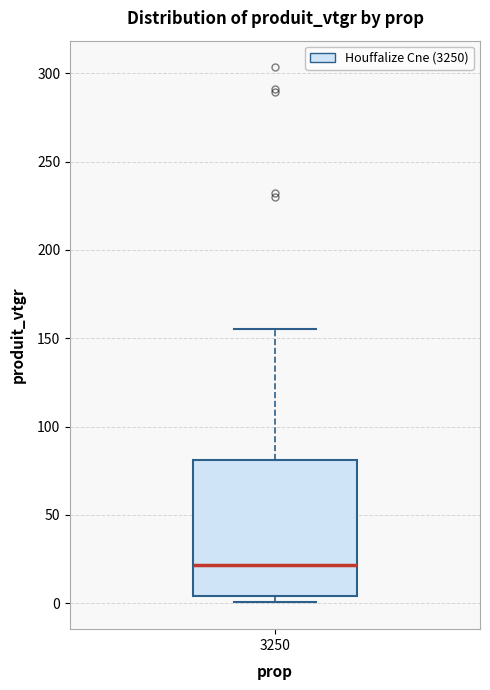

Where does the upper whisker of the box at x = 3250 end on the y-axis? The values are not printed on the chart, so give them approximately, as read against the axis.

155